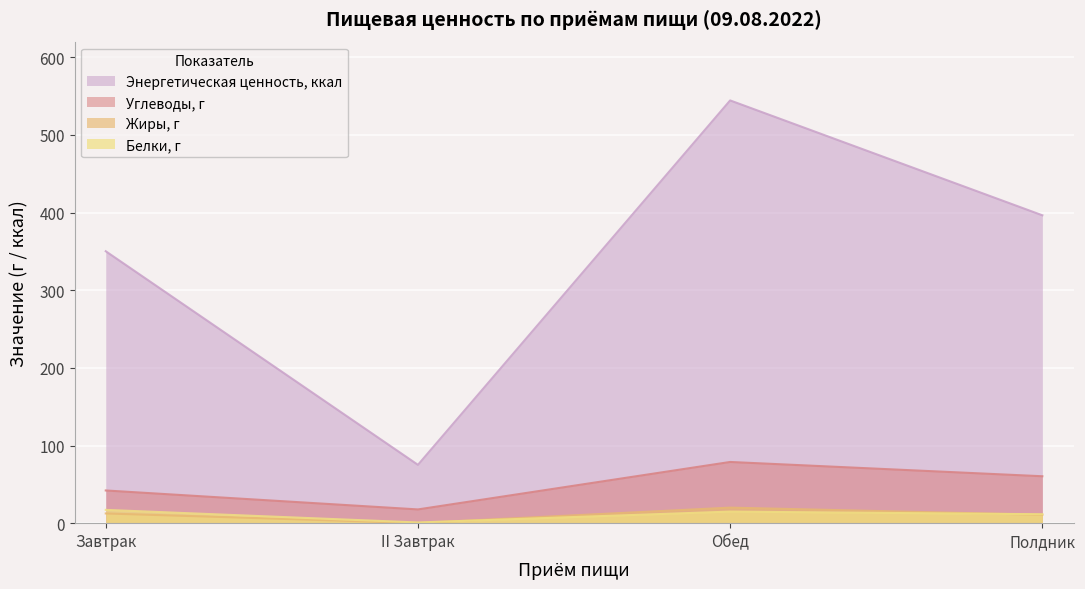

Is it true that Углеводы, г equals 42.1 at Завтрак?

True